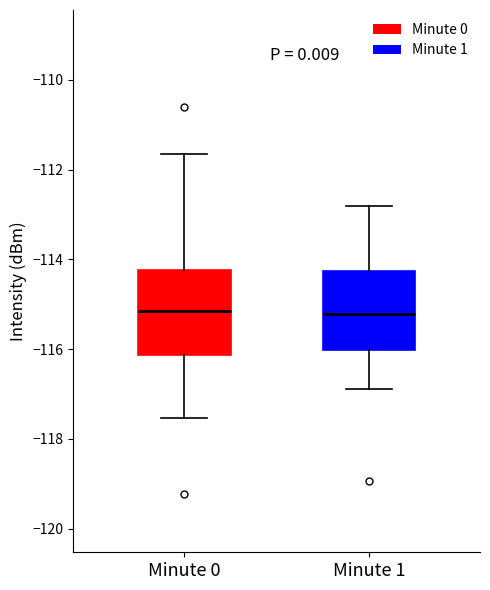

Reading left to right, transcribe this box plot: for each box, give where its median line is, the range the box spans, and where its two whiskers end, as read against the y-axis. The values are not printed on the chart, so give them approximately, as read against the axis.

Minute 0: median -115.2, box -116.2 to -114.2, whiskers -117.6 to -111.6
Minute 1: median -115.2, box -116.0 to -114.2, whiskers -116.8 to -112.8